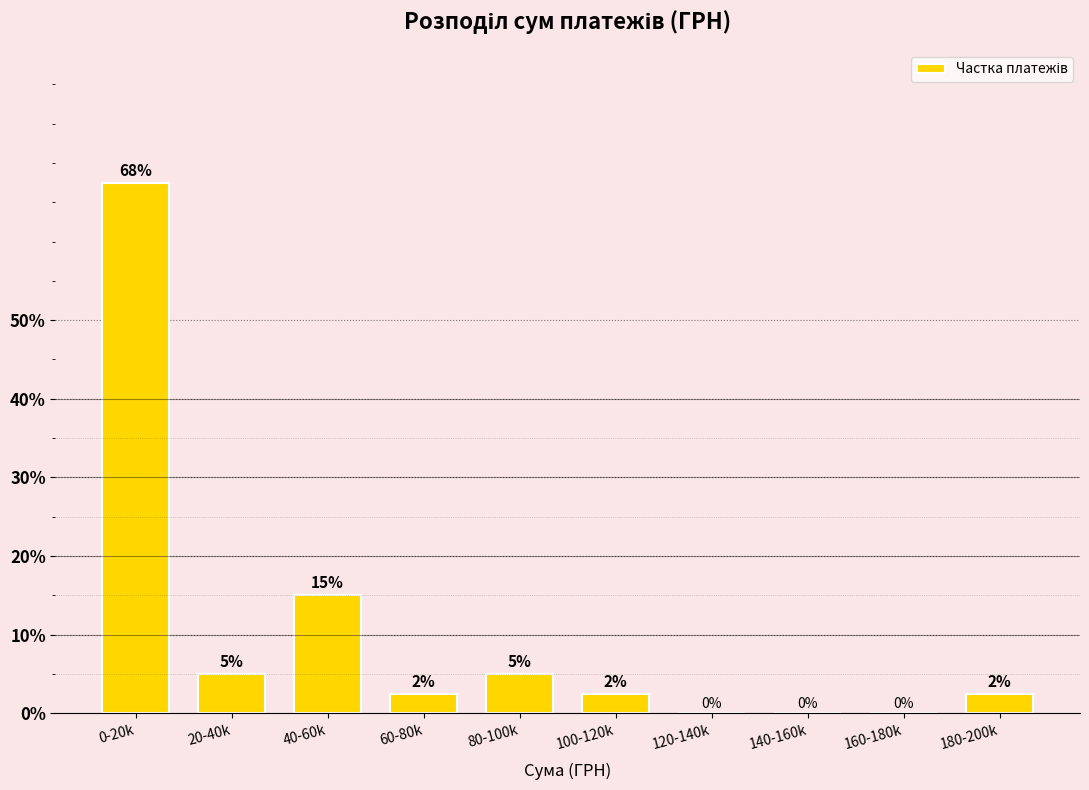

Where is the data nearest to the value 33?

40-60k